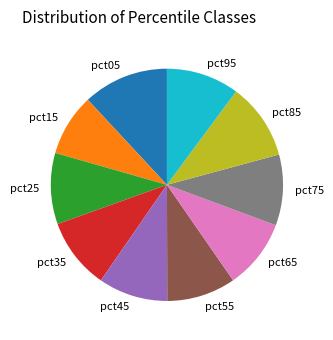

Do pct55 and pct85 together represent more than half of the pie?

No